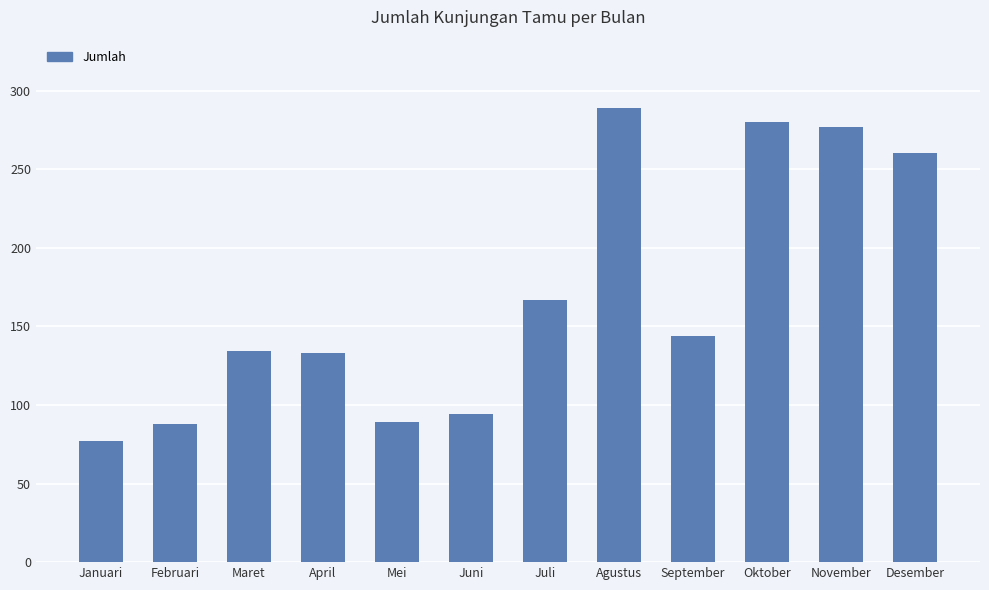

Approximately how many times larger is the value at Desember compared to Maret?

1.9